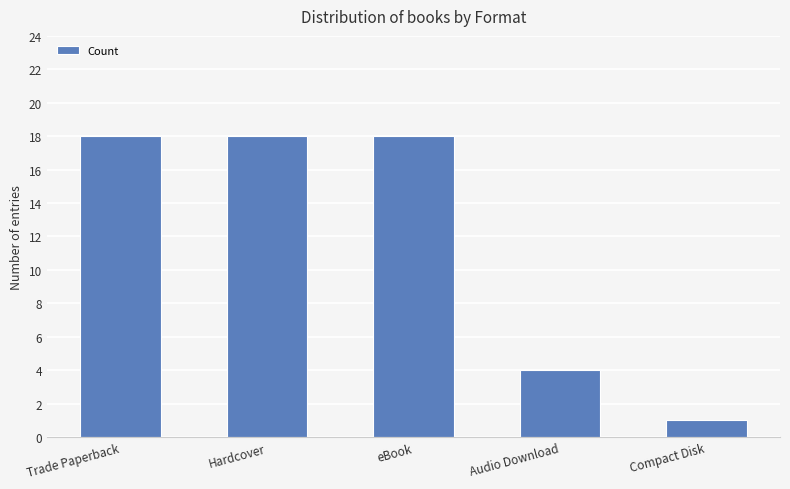

What is the difference between the maximum and second lowest values?

14